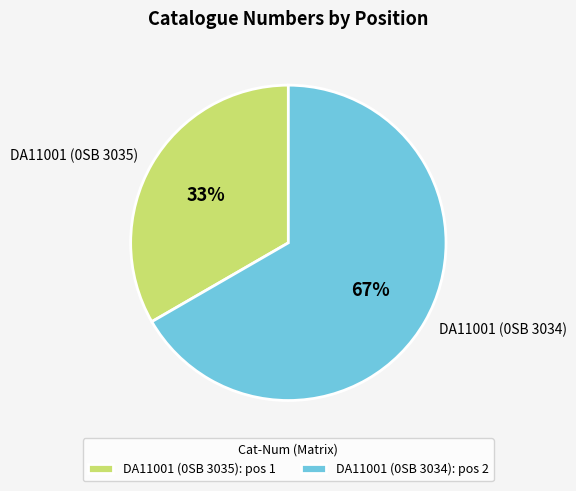

Which category has the biggest portion of the pie?

DA11001 (0SB 3034)